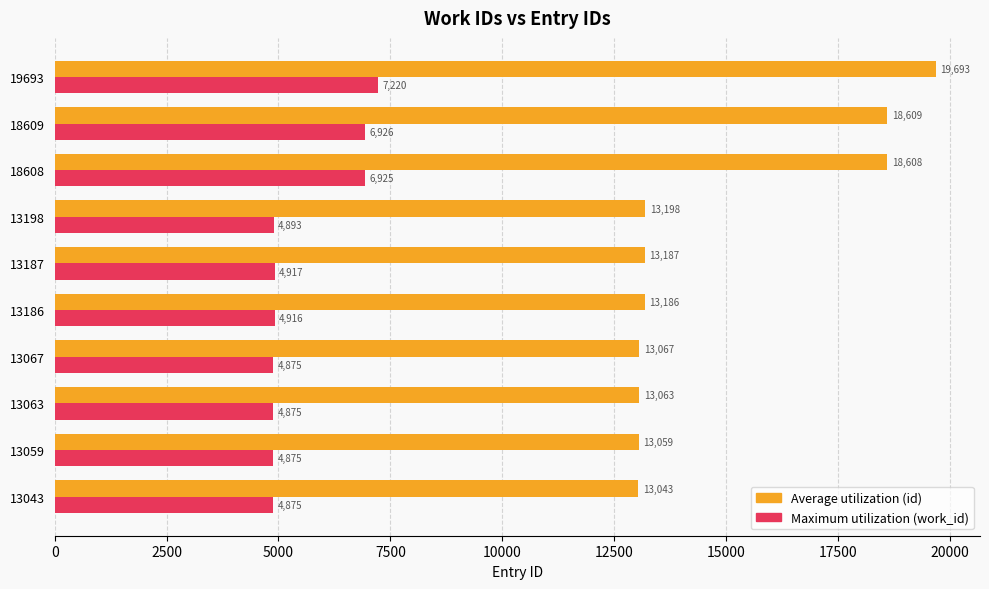

What is the total value across all series at 13186?

18102